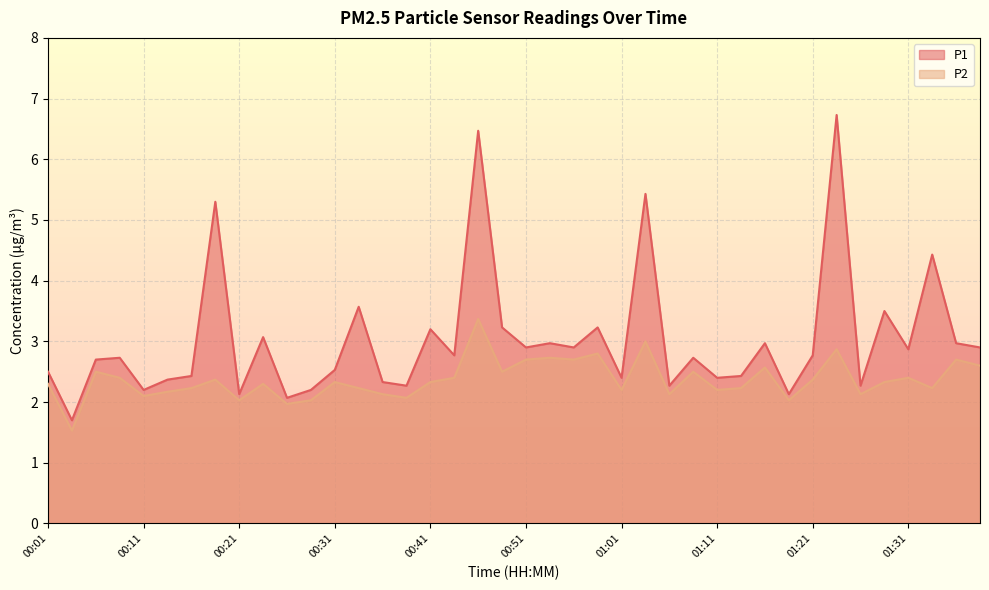

Reading right to left, extract all data points from this chart.

P1: 2.9	3.0	4.4	2.9	3.5	2.3	6.7	2.8	2.1	3.0	2.4	2.4	2.7	2.3	5.4	2.4	3.2	2.9	3.0	2.9	3.2	6.5	2.8	3.2	2.3	2.3	3.6	2.5	2.2	2.1	3.1	2.1	5.3	2.4	2.4	2.2	2.7	2.7	1.7	2.5
P2: 2.6	2.7	2.2	2.4	2.3	2.1	2.9	2.4	2.0	2.6	2.2	2.2	2.5	2.1	3.0	2.2	2.8	2.7	2.7	2.7	2.5	3.4	2.4	2.3	2.1	2.1	2.2	2.3	2.0	2.0	2.3	2.0	2.4	2.2	2.2	2.1	2.4	2.5	1.5	2.3